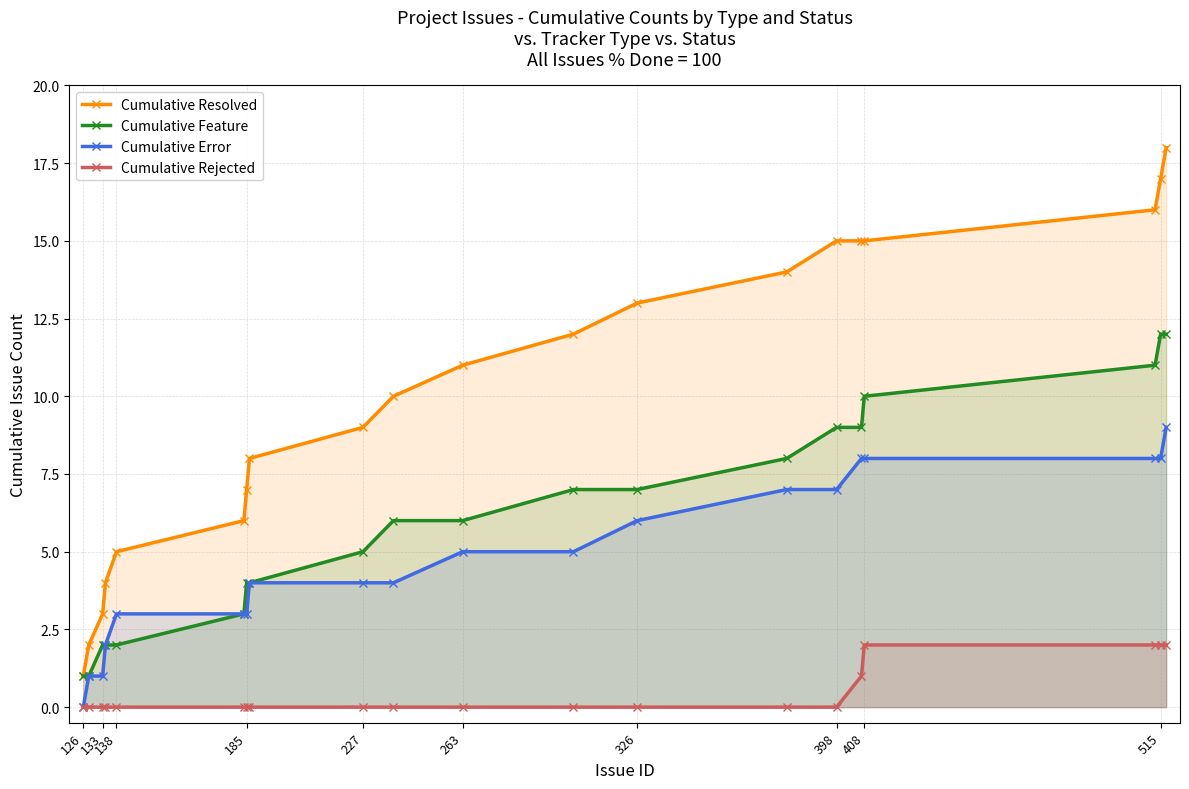

How many Cumulative Error values are between 3 and 8?

15